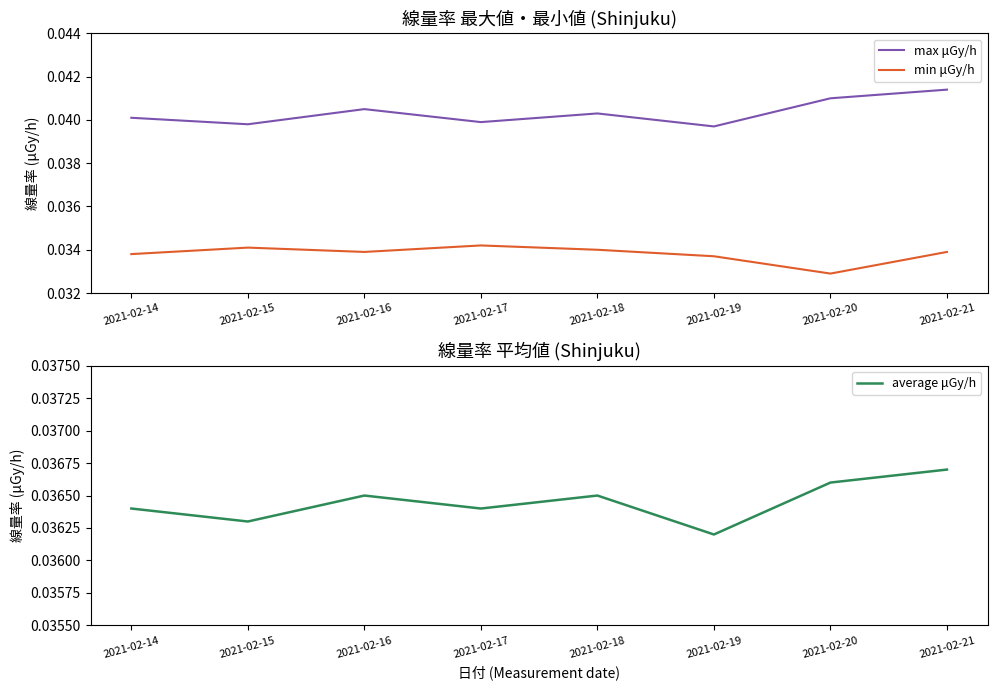

True or false: max μGy/h and min μGy/h intersect in this chart.

False